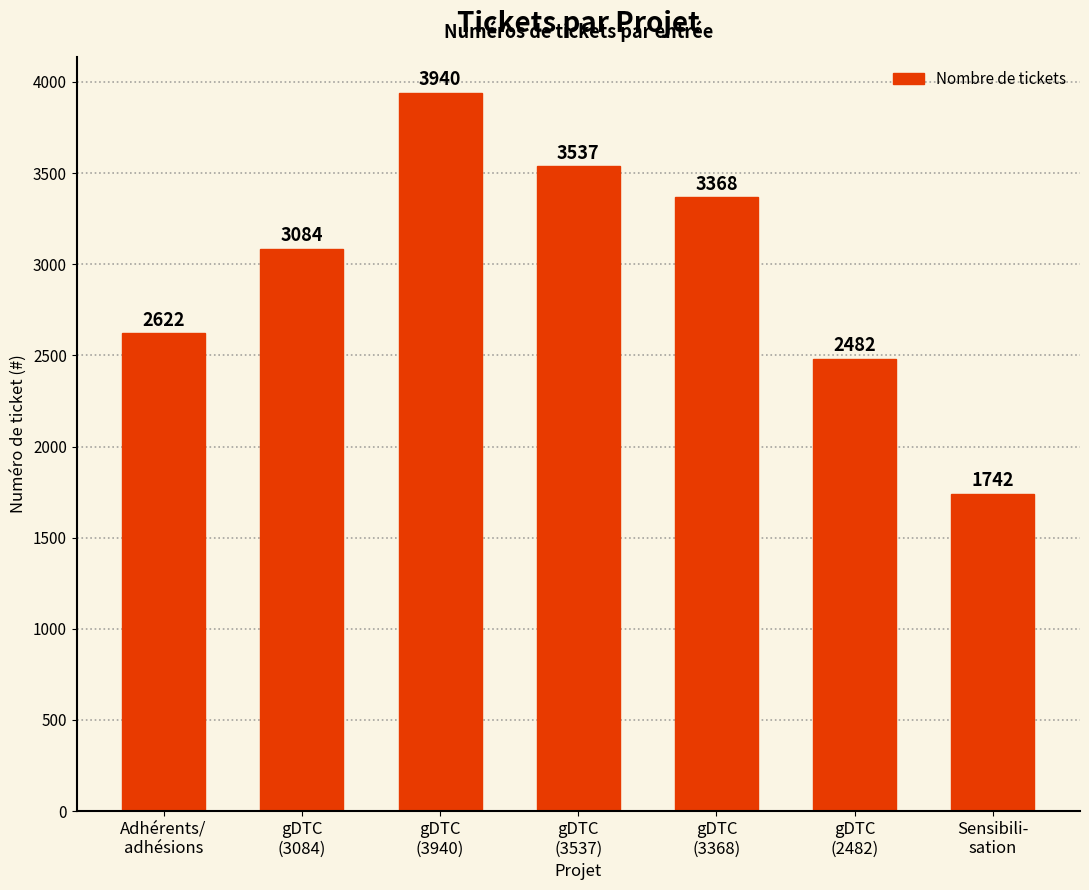

Reading left to right, transcribe all the data shown in this chart.

2622	3084	3940	3537	3368	2482	1742